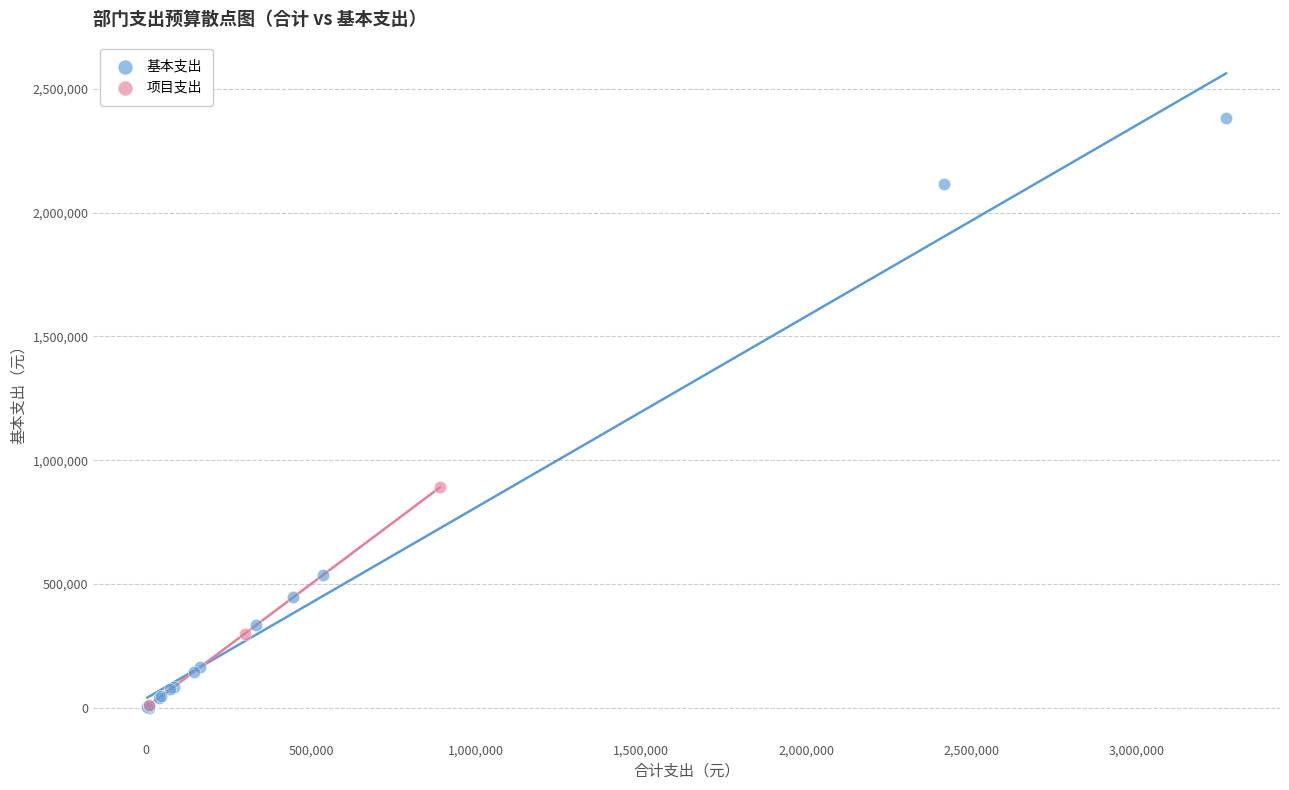

Which series has the widest spread of Y values?

基本支出